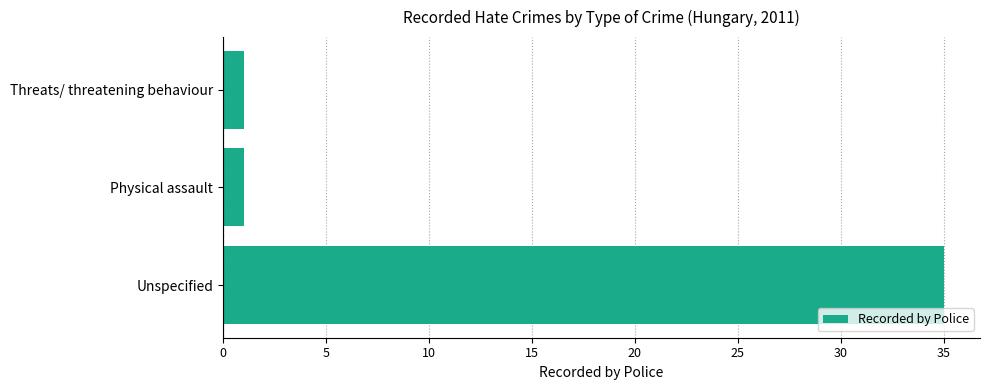

What is the minimum value shown in the chart?

1